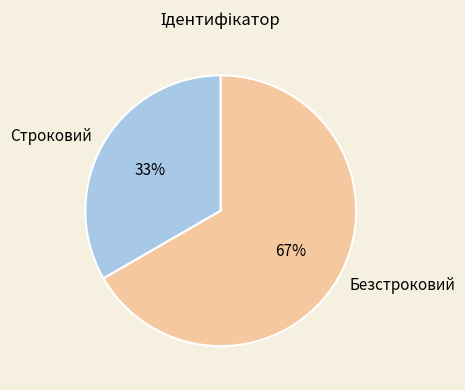

Count the number of slices in the pie.

2